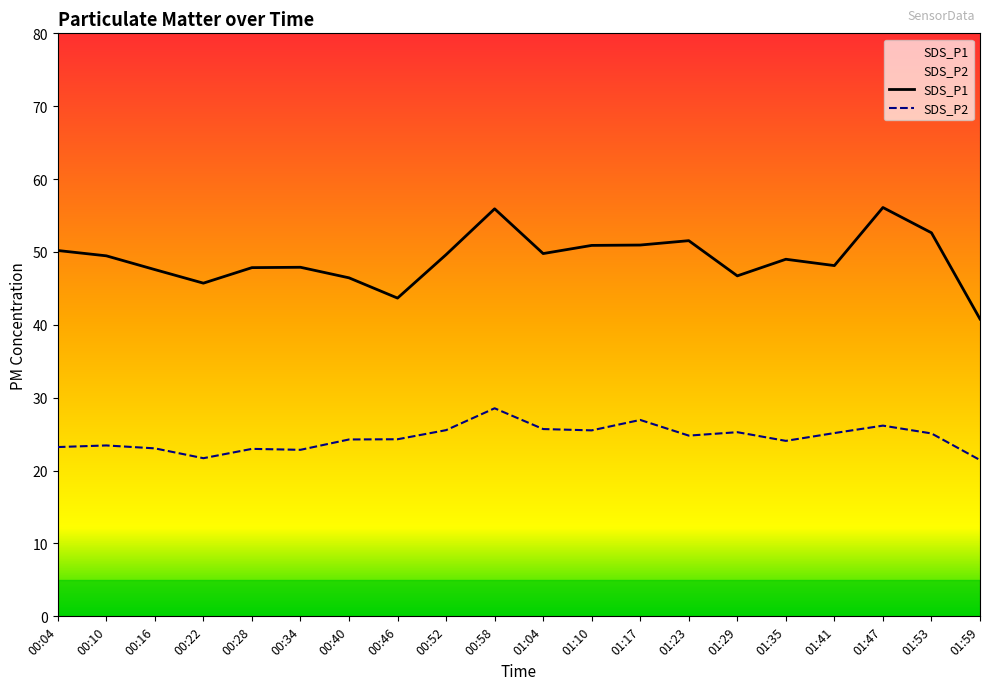

Which label corresponds to the largest value in the chart?

01:47